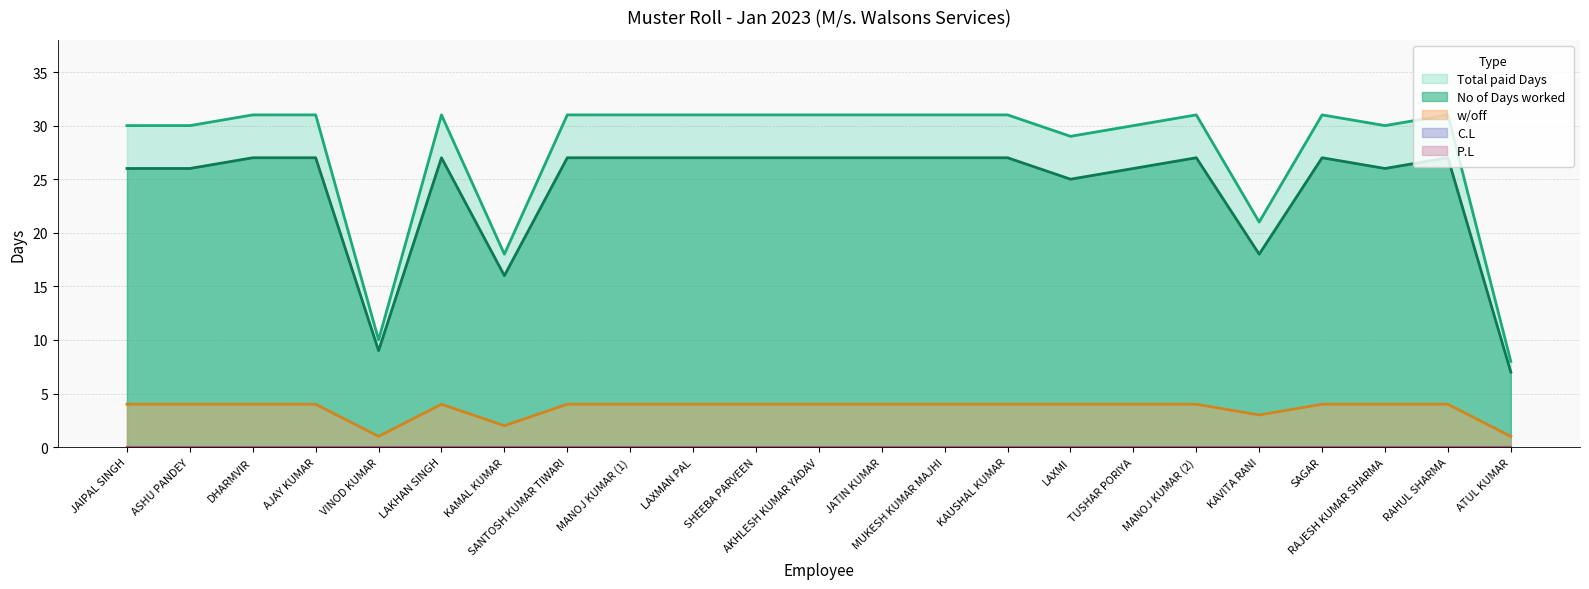

What is the difference between the maximum and second lowest values in the Total paid Days series?

21